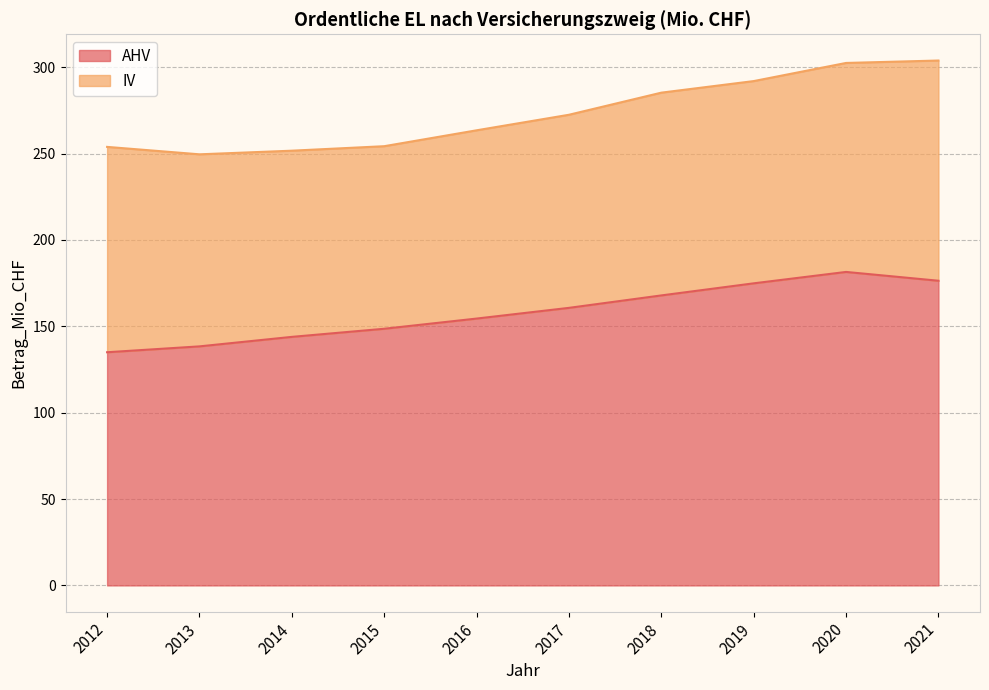

Reading left to right, extract all data points from this chart.

135.0	138.4	143.9	148.6	154.5	160.7	167.9	174.9	181.5	176.4